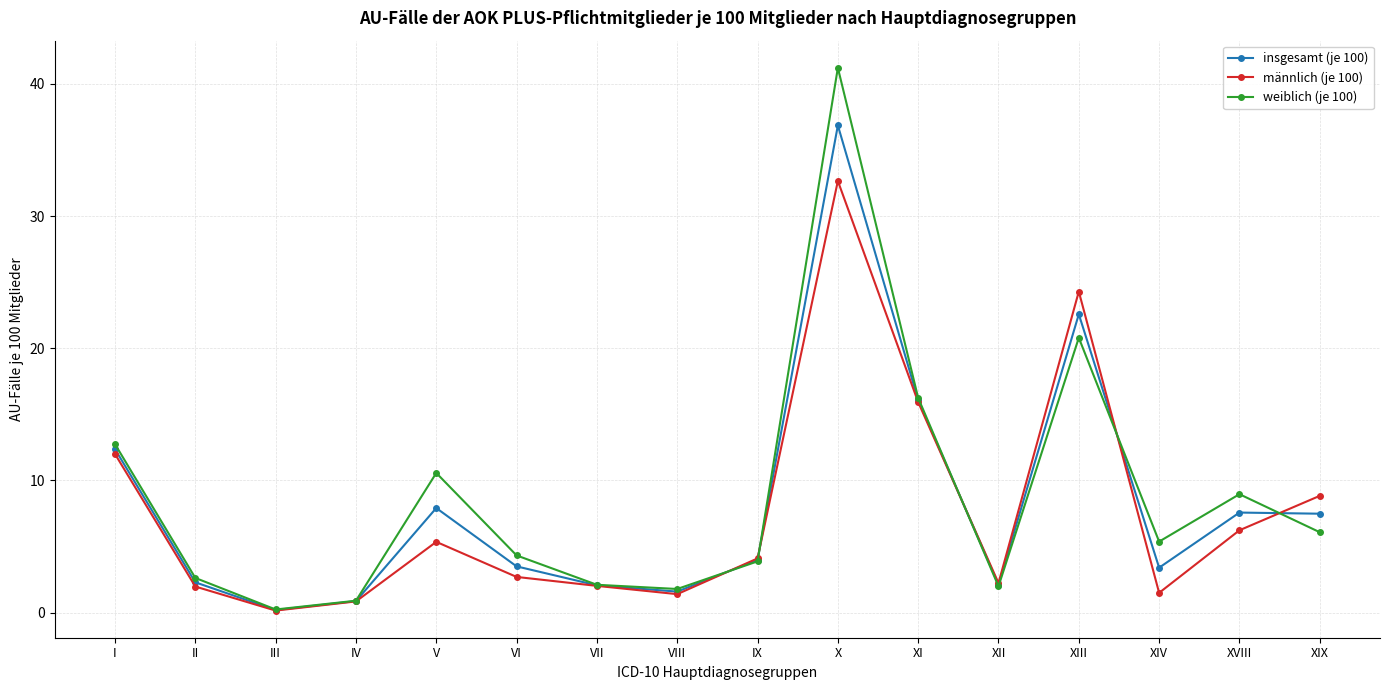

Which category has the highest value in the insgesamt (je 100) series?

X